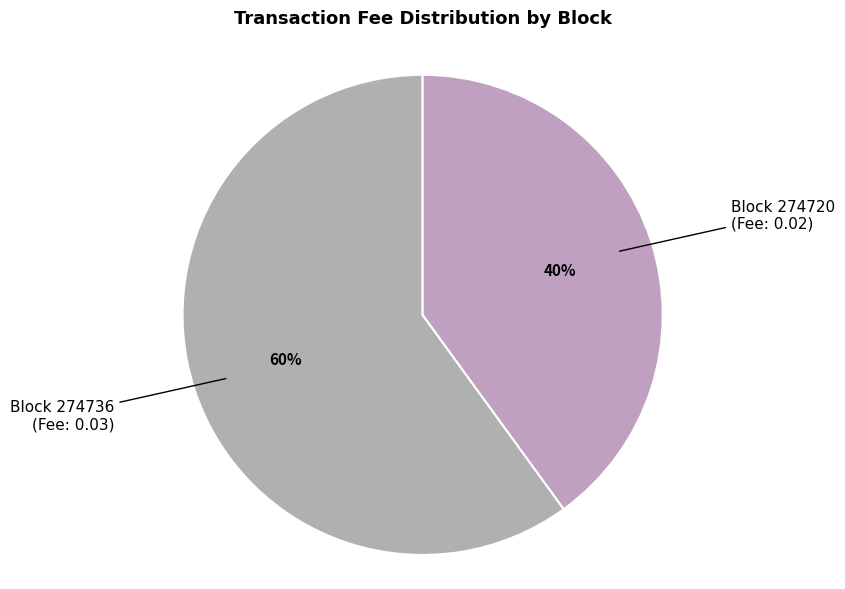

Which slice represents more than half of the pie?

274736